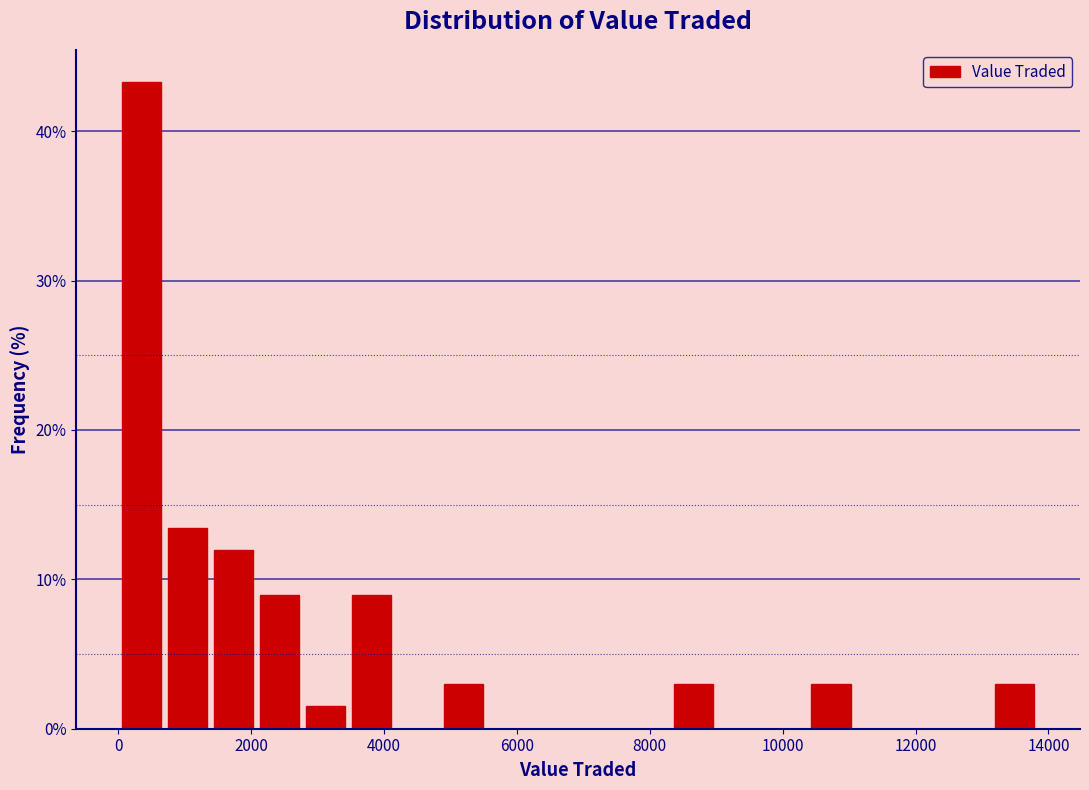

Read against the x-axis, roughly where is the centre of the tallest bar?

400